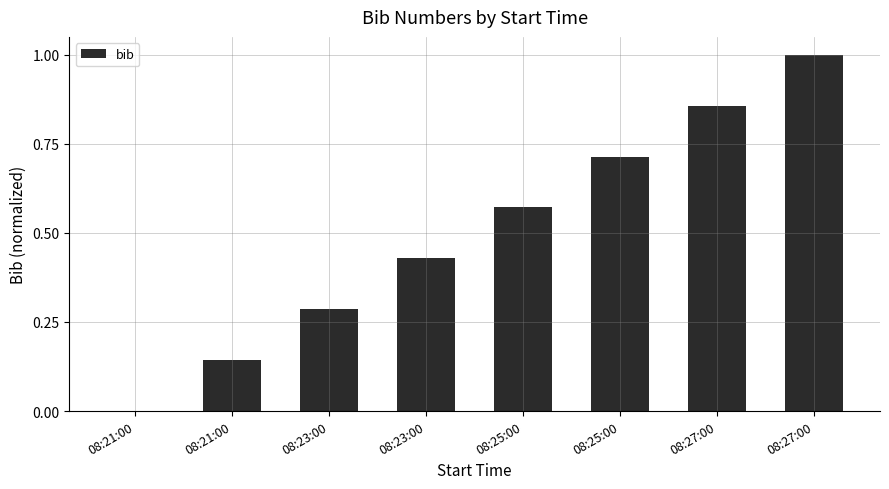

How many values exceed 0?

7